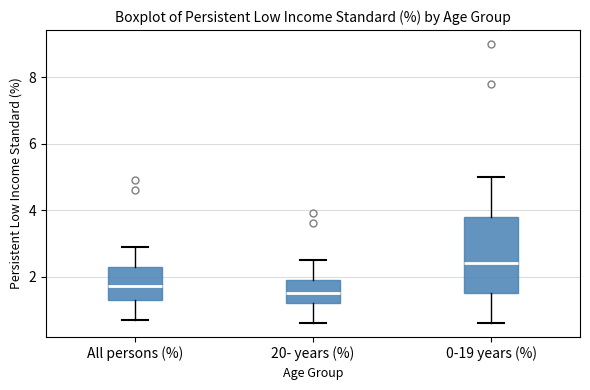

Where is the lower edge of the box for 0-19 years (%) on the y-axis? The values are not printed on the chart, so give them approximately, as read against the axis.

1.6